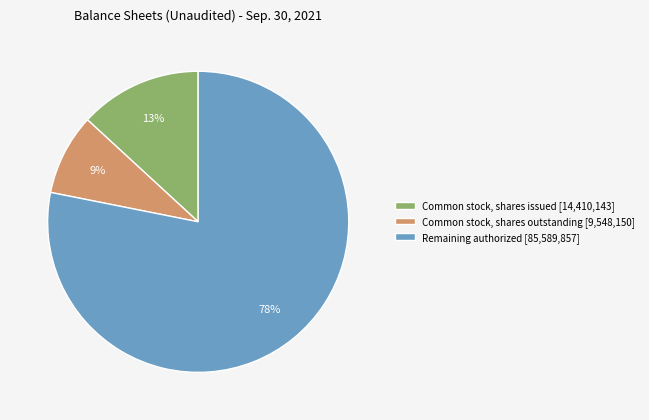

What percentage is the Common stock, shares outstanding [9,548,150] slice, to the nearest percent?

9%